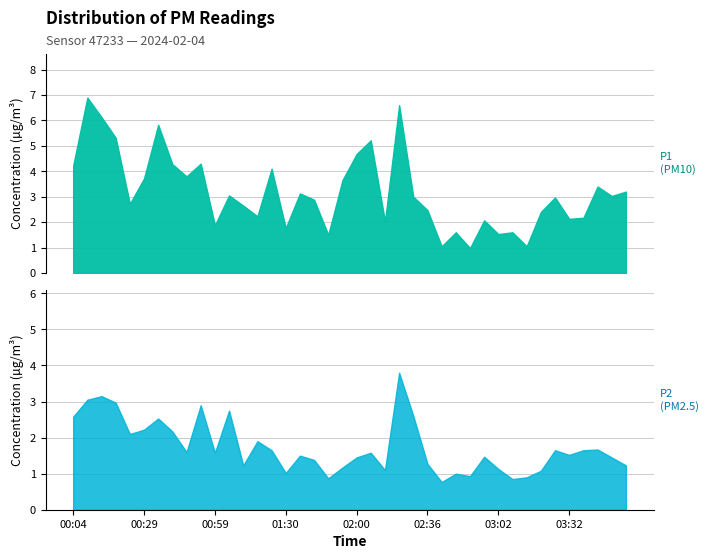

What is the sum of the P1 values at 02:26 and 03:02?

8.1